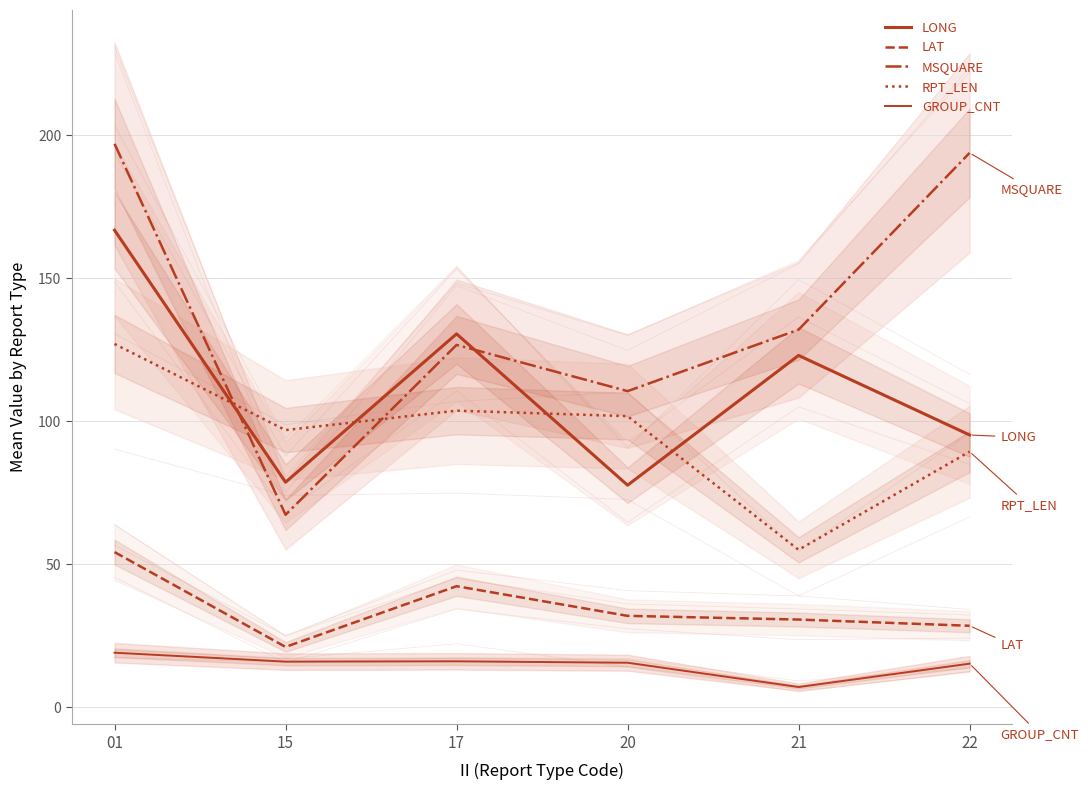

Count the number of categories in the chart.

6